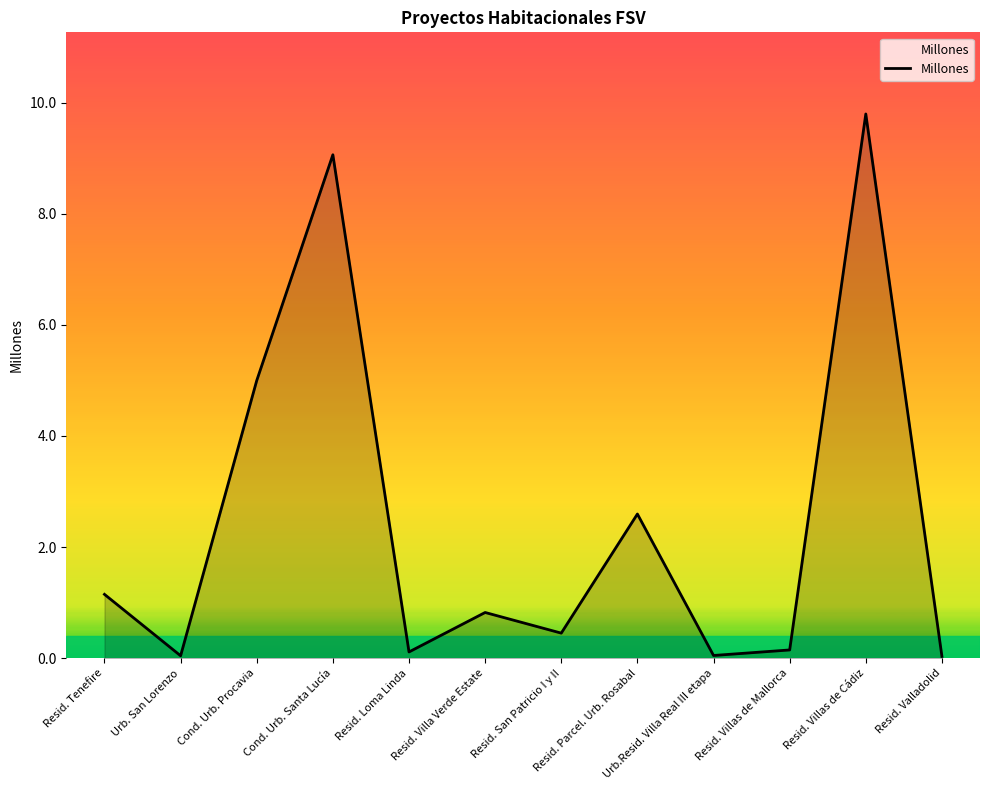

Does the chart display data point markers on the line(s)?

No